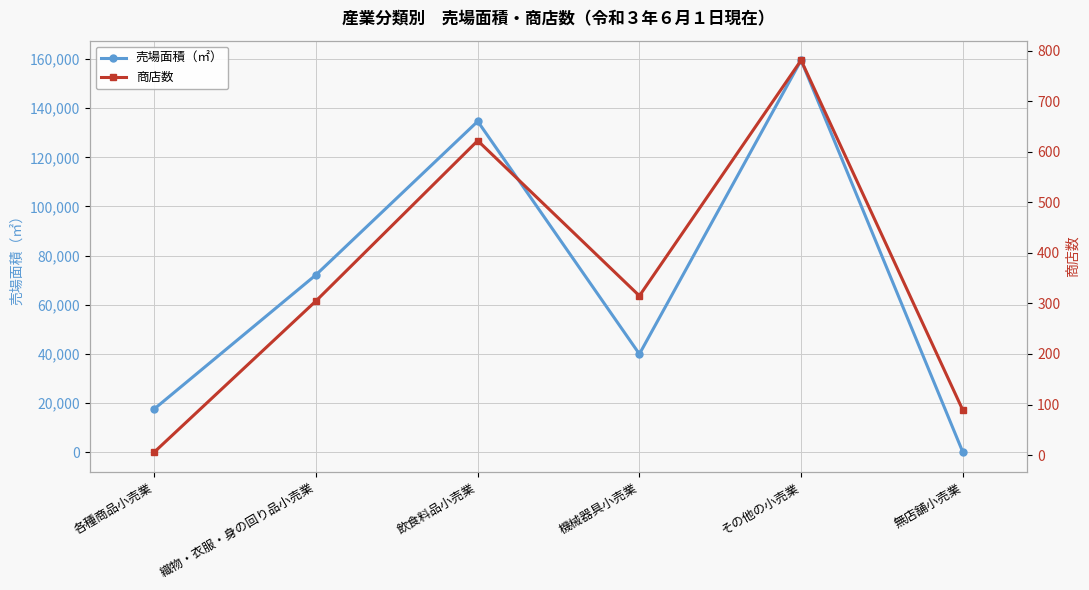

What is the difference between the maximum and minimum values in the 売場面積（㎡） series?

159545